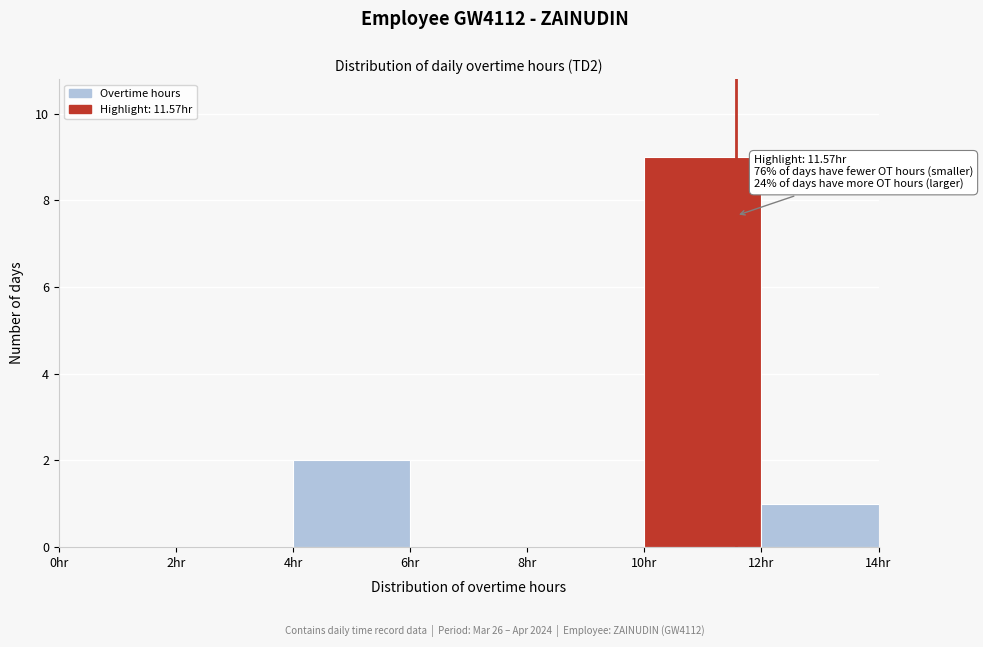

Over which range of the x-axis is the bar tallest?

10 to 12